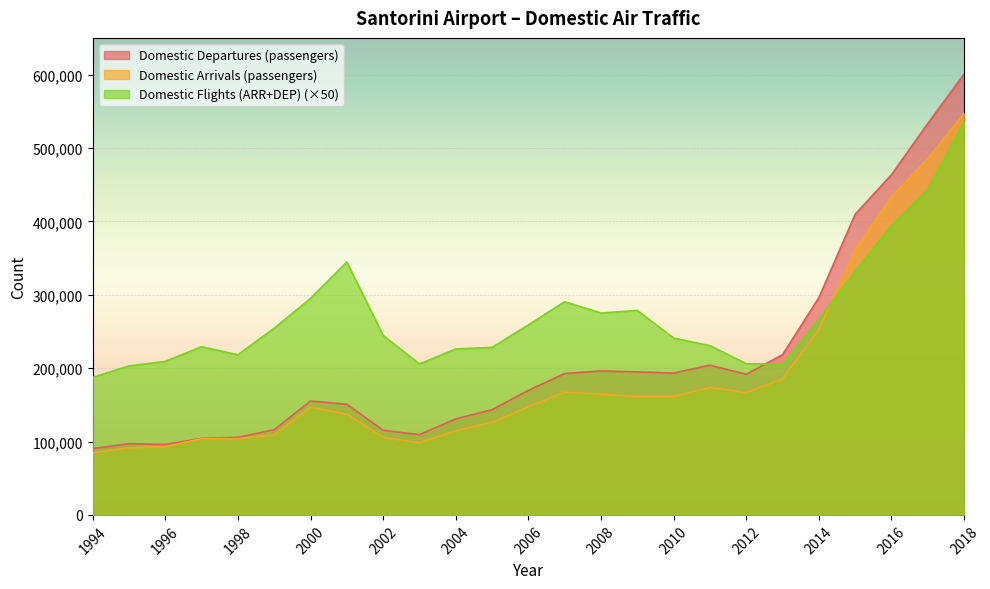

The Domestic Departures (passengers) series shows 103676 at 2007. True or false?

False